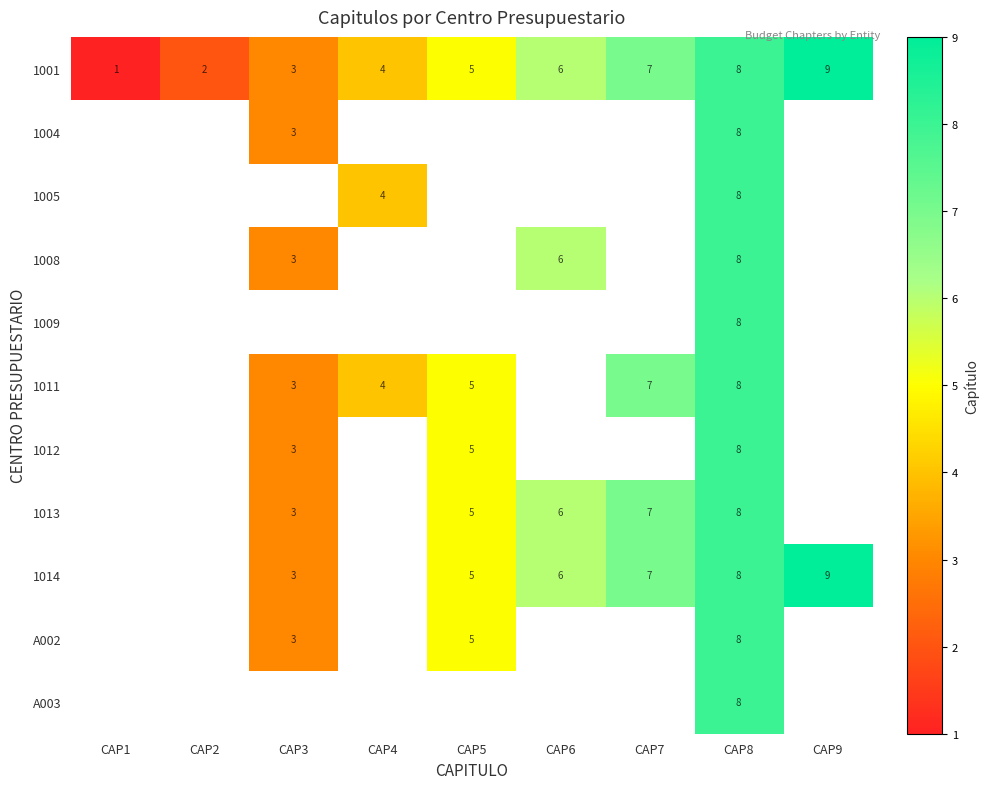

What is the total value across all series at CAP8?

88